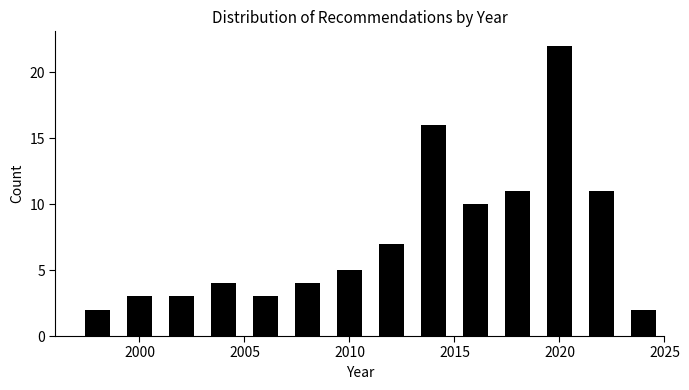

Reading left to right, list every bar in this chart as the range it spans on the x-axis followed by its height. The values are not printed on the chart, so give them approximately, as read against the axis.

1997 to 1999: 2
1999 to 2001: 3
2001 to 2003: 3
2003 to 2005: 4
2005 to 2007: 3
2007 to 2009: 4
2009 to 2011: 5
2011 to 2013: 7
2013 to 2015: 16
2015 to 2017: 10
2017 to 2019: 11
2019 to 2021: 22
2021 to 2023: 11
2023 to 2025: 2